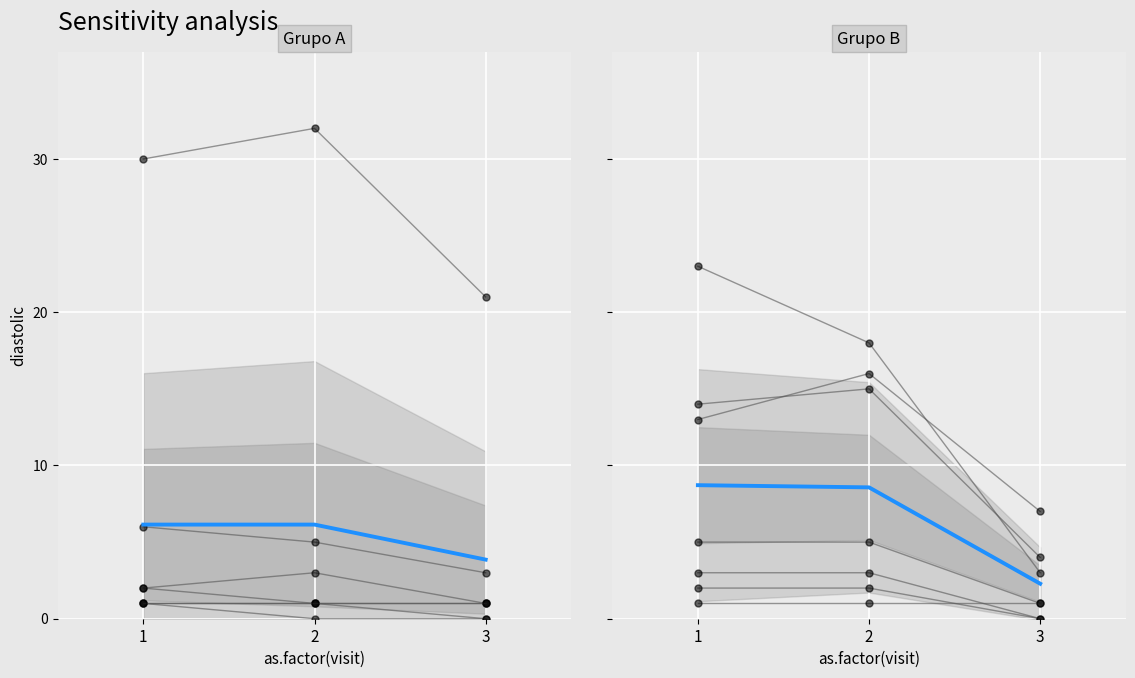

What is the value of the Grupo A point at the 3rd from the left?

3.9